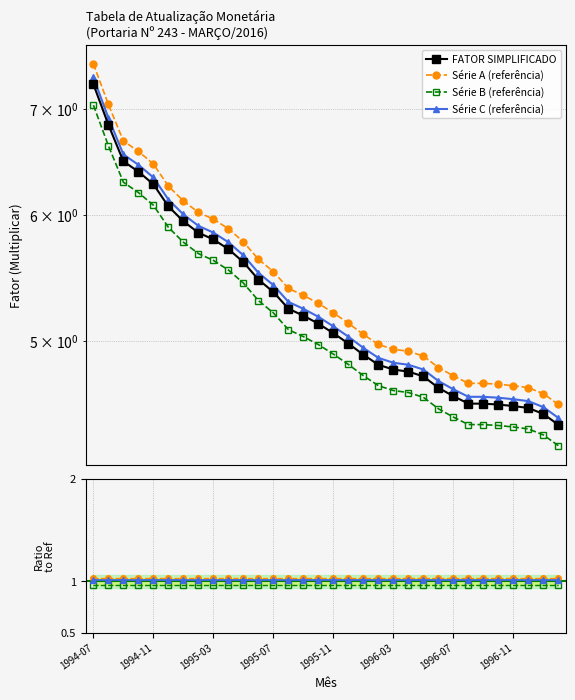

Between 13 and 27, which series saw the biggest shift?

FATOR SIMPLIFICADO